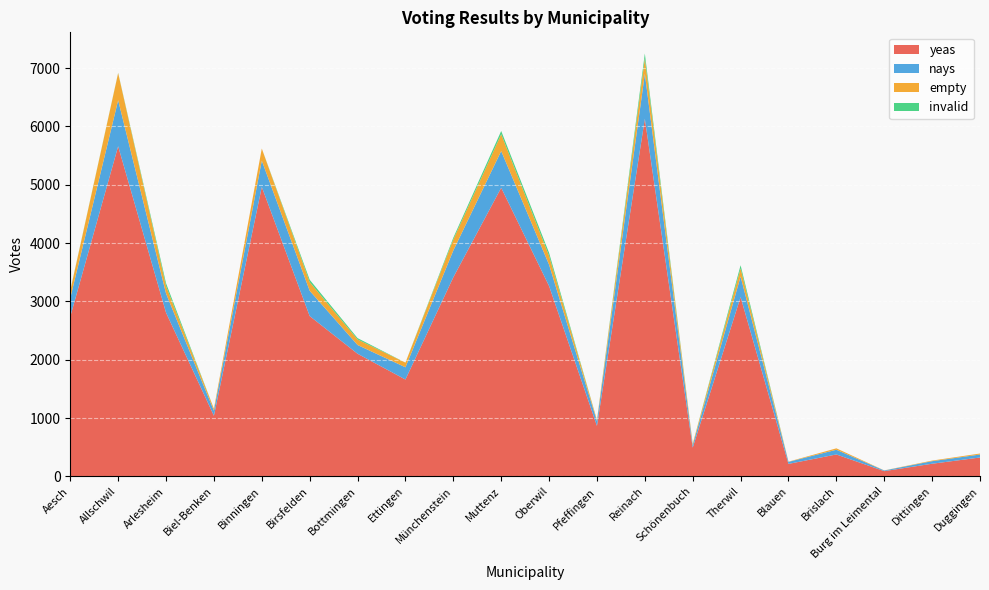

Reading left to right, list all the values displayed in this chart.

yeas: Aesch=2740	Allschwil=5661	Arlesheim=2807	Biel-Benken=1040	Binningen=4963	Birsfelden=2749	Bottmingen=2103	Ettingen=1661	Münchenstein=3414	Muttenz=4949	Oberwil=3264	Pfeffingen=866	Reinach=6132	Schönenbuch=493	Therwil=3074	Blauen=214	Brislach=376	Burg im Leimental=90	Dittingen=217	Duggingen=324
nays: Aesch=318	Allschwil=789	Arlesheim=329	Biel-Benken=85	Binningen=451	Birsfelden=434	Bottmingen=150	Ettingen=210	Münchenstein=460	Muttenz=630	Oberwil=366	Pfeffingen=81	Reinach=772	Schönenbuch=43	Therwil=353	Blauen=35	Brislach=81	Burg im Leimental=11	Dittingen=44	Duggingen=51
empty: Aesch=125	Allschwil=466	Arlesheim=127	Biel-Benken=35	Binningen=208	Birsfelden=149	Bottmingen=95	Ettingen=80	Münchenstein=188	Muttenz=289	Oberwil=152	Pfeffingen=21	Reinach=264	Schönenbuch=22	Therwil=140	Blauen=4	Brislach=24	Burg im Leimental=2	Dittingen=10	Duggingen=17
invalid: Aesch=6	Allschwil=4	Arlesheim=49	Biel-Benken=0	Binningen=0	Birsfelden=40	Bottmingen=23	Ettingen=0	Münchenstein=31	Muttenz=55	Oberwil=52	Pfeffingen=0	Reinach=84	Schönenbuch=0	Therwil=54	Blauen=0	Brislach=0	Burg im Leimental=0	Dittingen=0	Duggingen=0